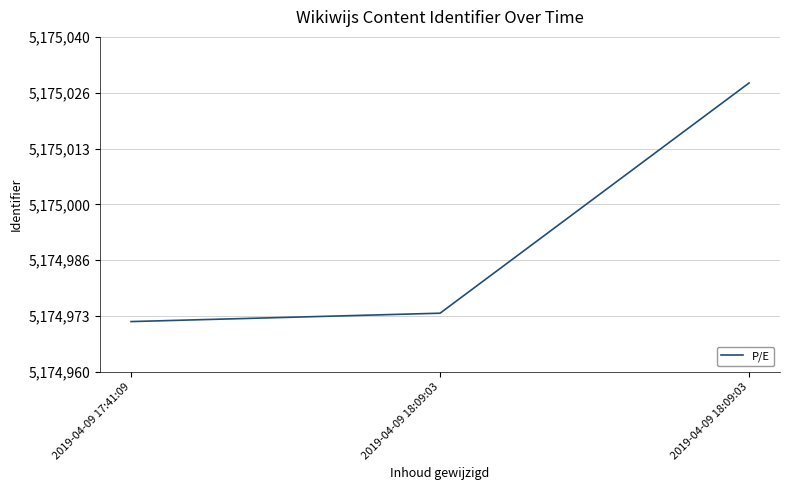

What is the difference between the maximum and minimum values?

57